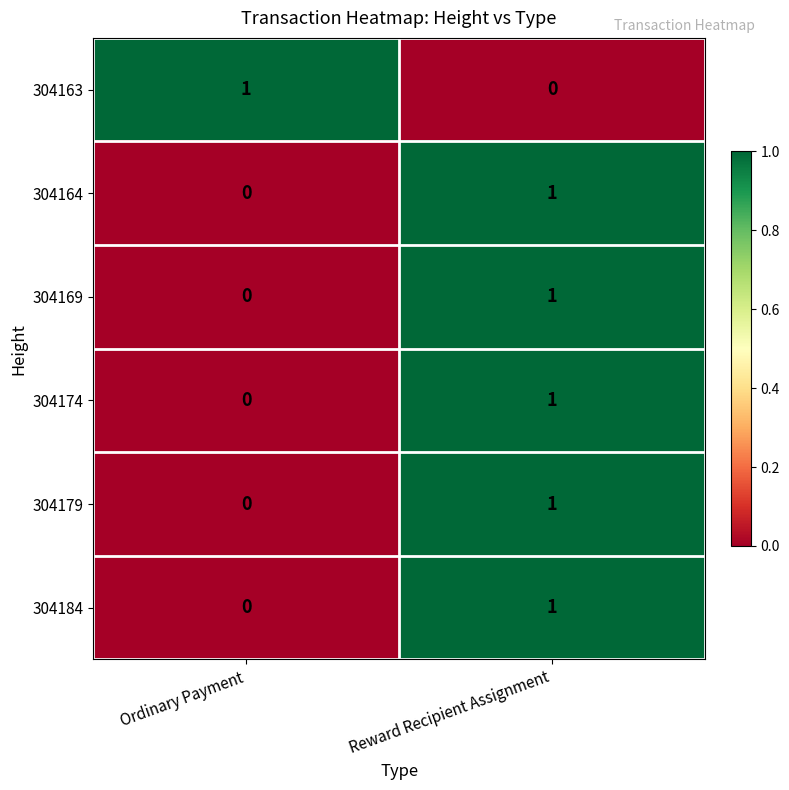

What is the difference between the highest and lowest values at Reward Recipient Assignment?

1